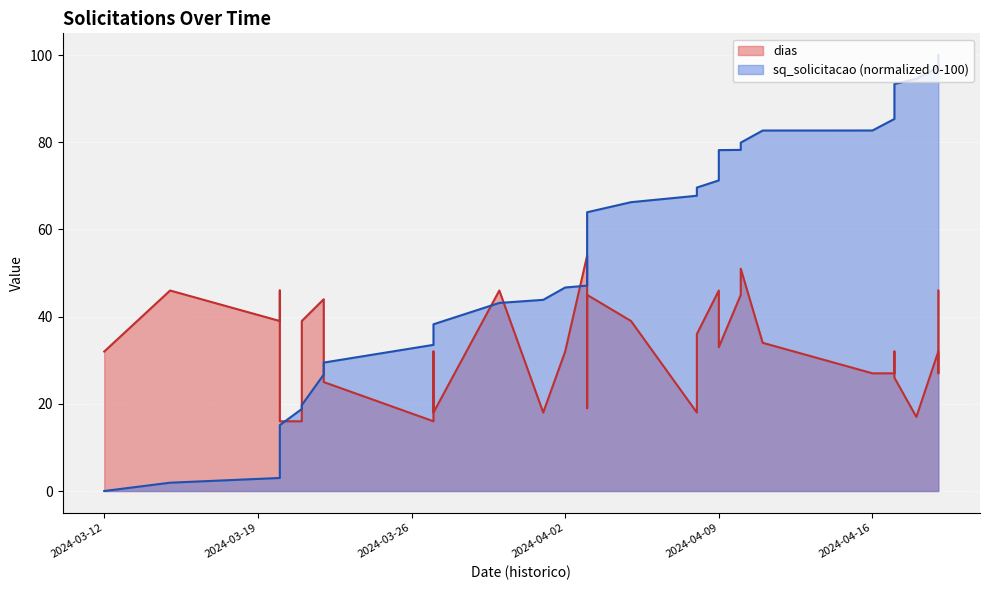

Which category has the highest value across all series?

2024-04-19